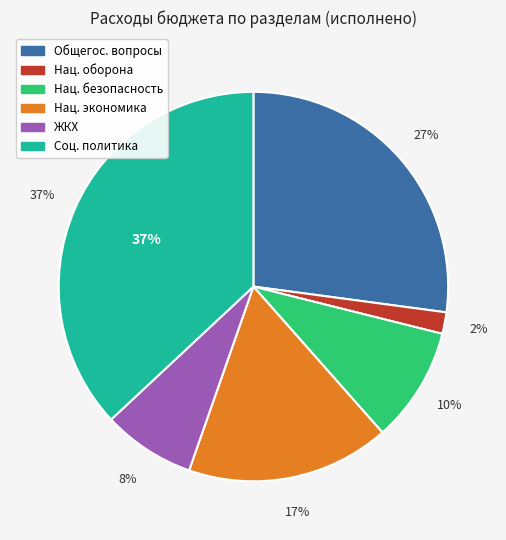

What is the change in value from НАЦИОНАЛЬНАЯ БЕЗОПАСНОСТЬ to СОЦИАЛЬНАЯ ПОЛИТИКА?

+710578.5